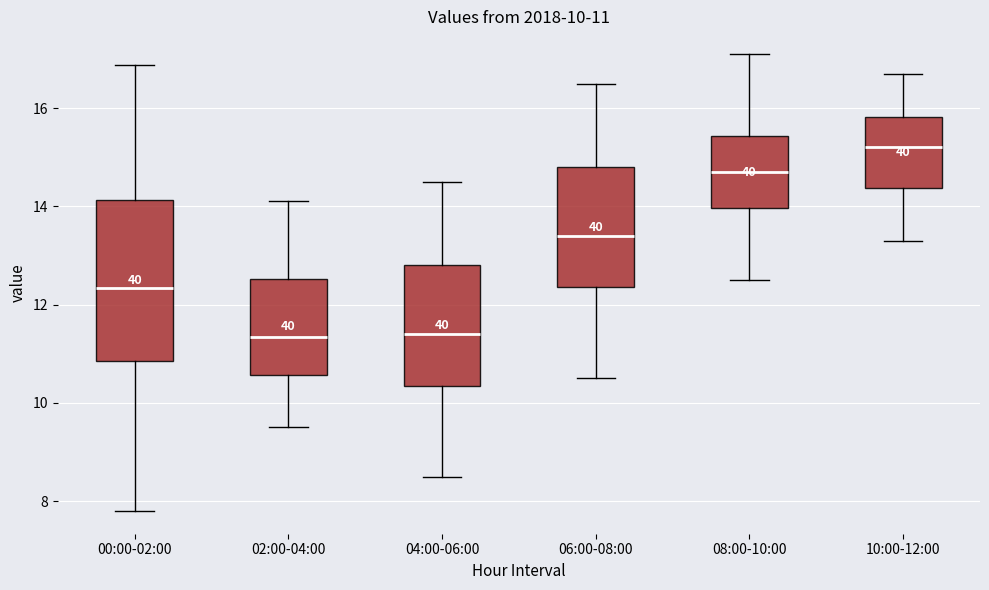

Comparing the boxes themselves (not the whiskers), which one is the tallest?

00:00-02:00